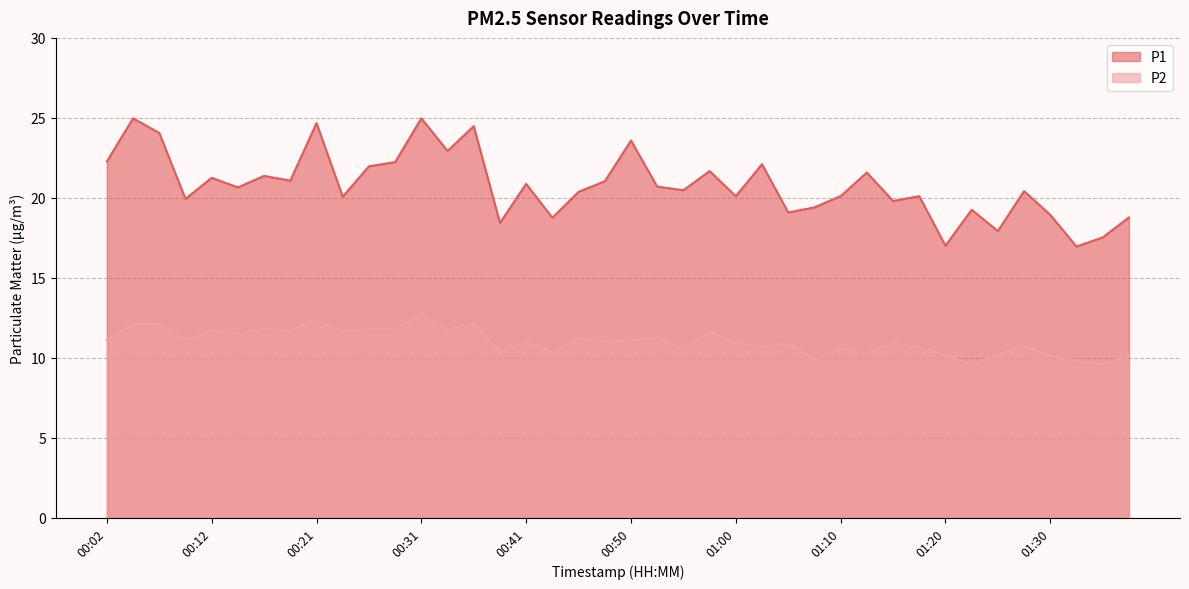

What is the label of the 4th point from the left?

00:09